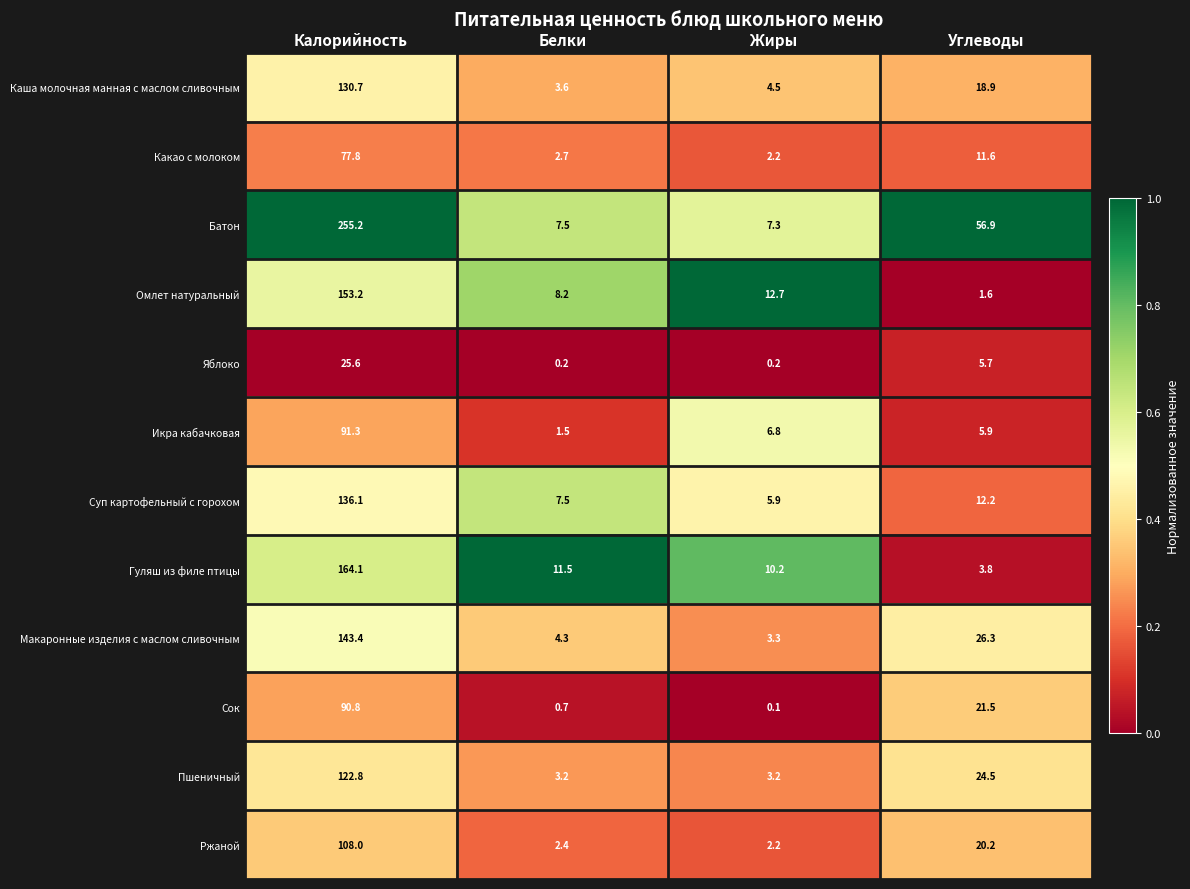

The value of Макаронные изделия с маслом сливочным at Калорийность is 89.6. True or false?

False